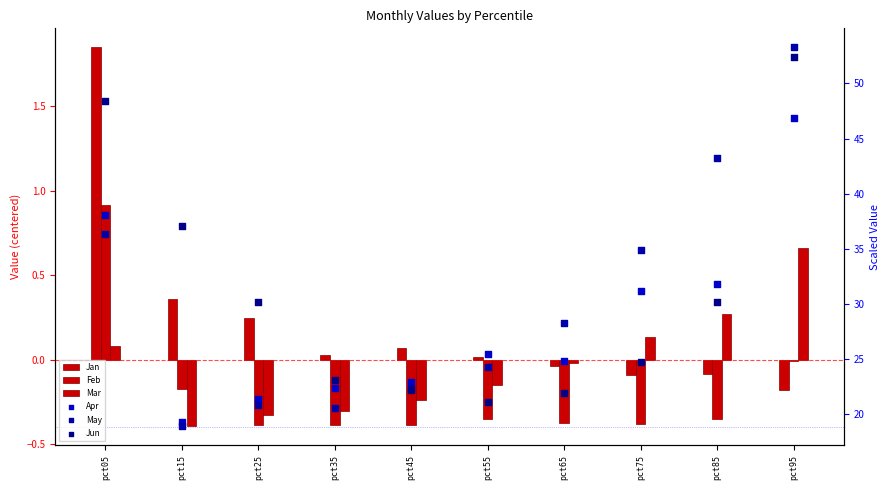

Which series reaches the minimum Y coordinate?

Mar